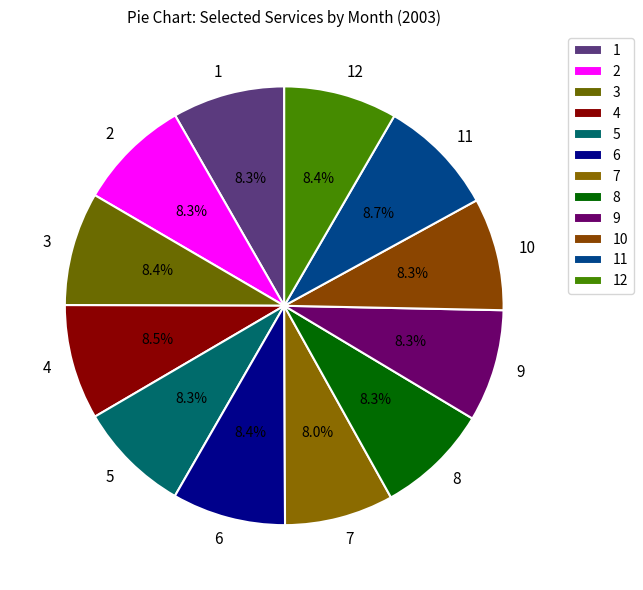

How many segments does this pie chart have?

12